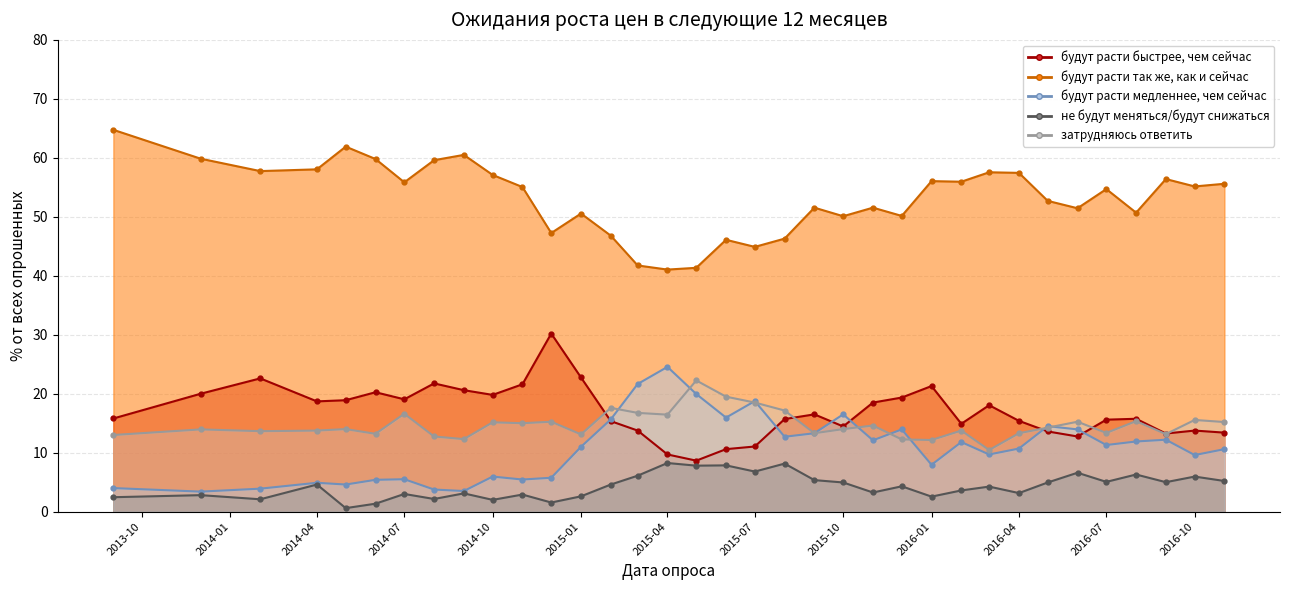

What position from the left is 2015-04?

16